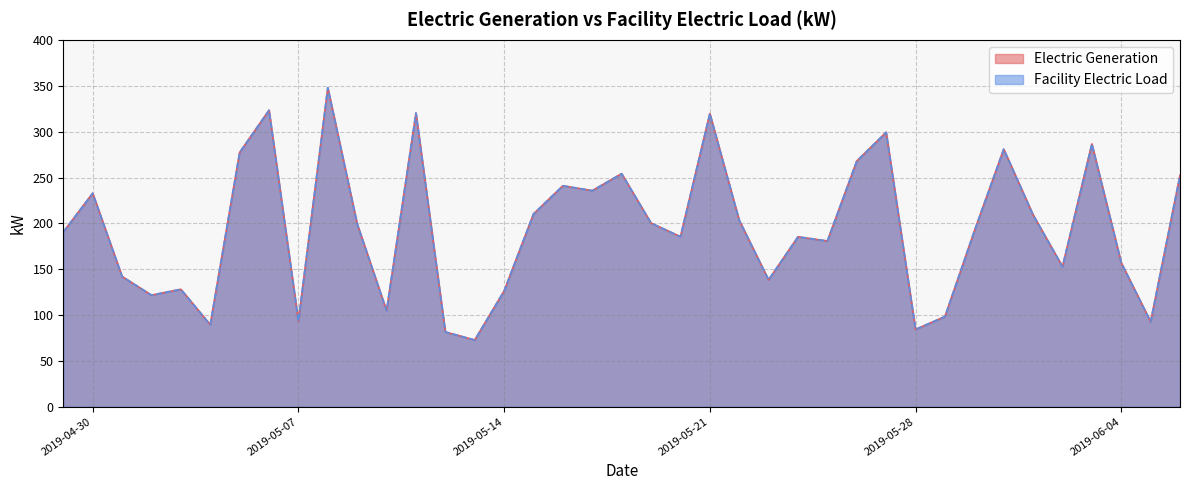

Between 2019-05-09 and 2019-06-04, which series saw the biggest shift?

Electric Generation